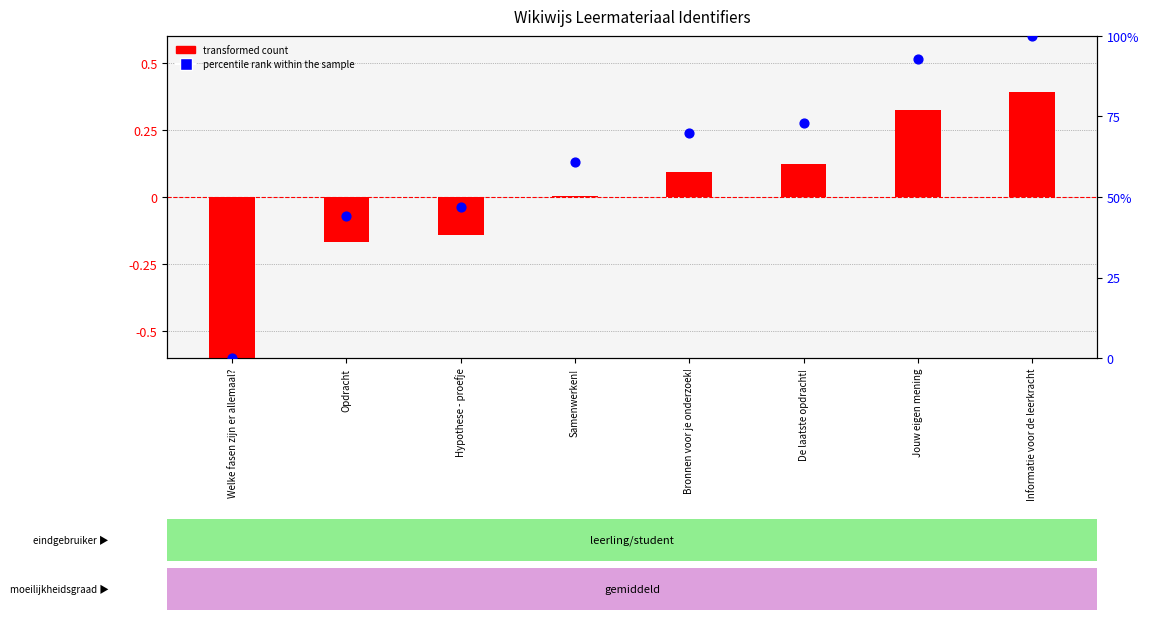

What is the total value across all series at Opdracht?

43.8